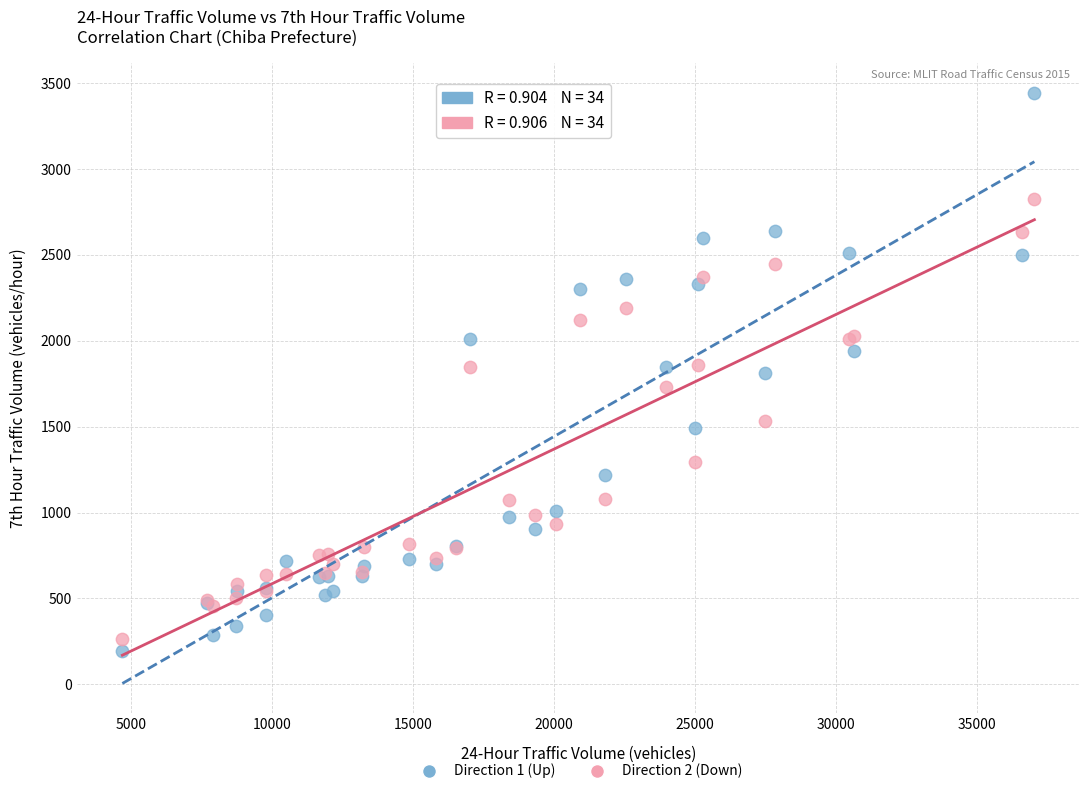

Which series contains the highest Y value?

Direction 1 (Up)